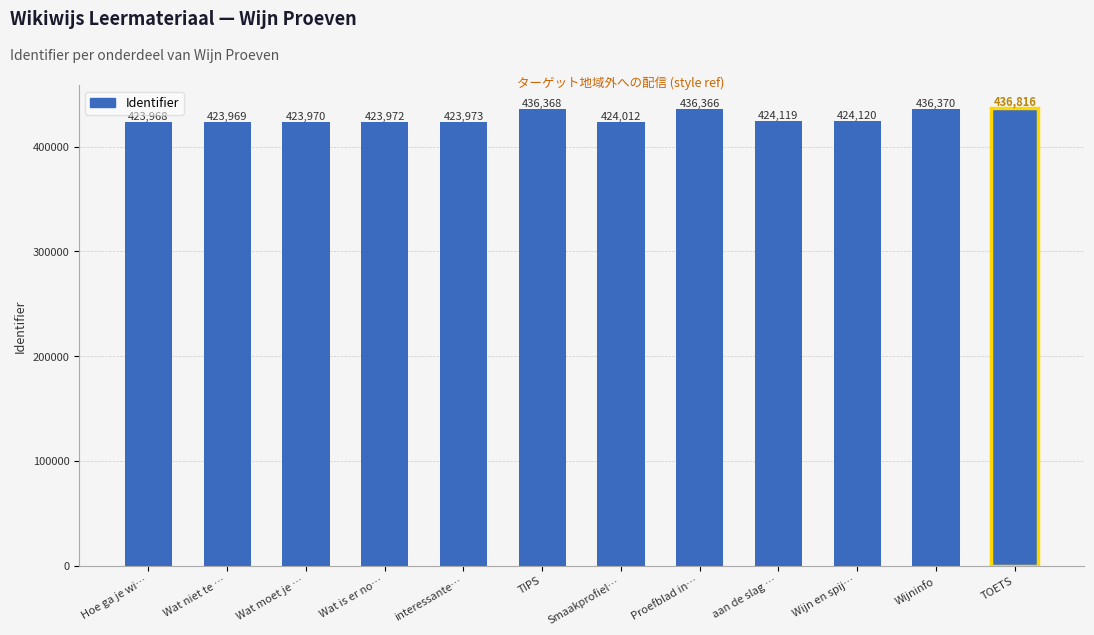

What is the approximate value at interessante…, to the nearest 50?

423950